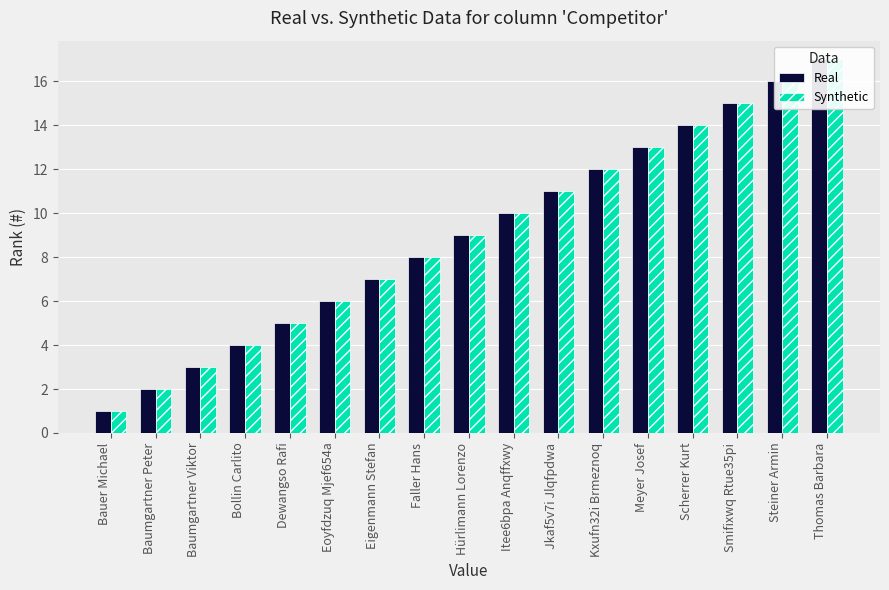

Reading right to left, list all the values displayed in this chart.

Real: Thomas Barbara=17	Steiner Armin=16	Smifixwq Rtue35pi=15	Scherrer Kurt=14	Meyer Josef=13	Kxufn32i Brmeznoq=12	Jkaf5v7i Jlqfpdwa=11	Itee6bpa Anqffxwy=10	Hürlimann Lorenzo=9	Faller Hans=8	Eigenmann Stefan=7	Eoyfdzuq Mjef654a=6	Dewangso Rafi=5	Bollin Carlito=4	Baumgartner Viktor=3	Baumgartner Peter=2	Bauer Michael=1
Synthetic: Thomas Barbara=17	Steiner Armin=16	Smifixwq Rtue35pi=15	Scherrer Kurt=14	Meyer Josef=13	Kxufn32i Brmeznoq=12	Jkaf5v7i Jlqfpdwa=11	Itee6bpa Anqffxwy=10	Hürlimann Lorenzo=9	Faller Hans=8	Eigenmann Stefan=7	Eoyfdzuq Mjef654a=6	Dewangso Rafi=5	Bollin Carlito=4	Baumgartner Viktor=3	Baumgartner Peter=2	Bauer Michael=1